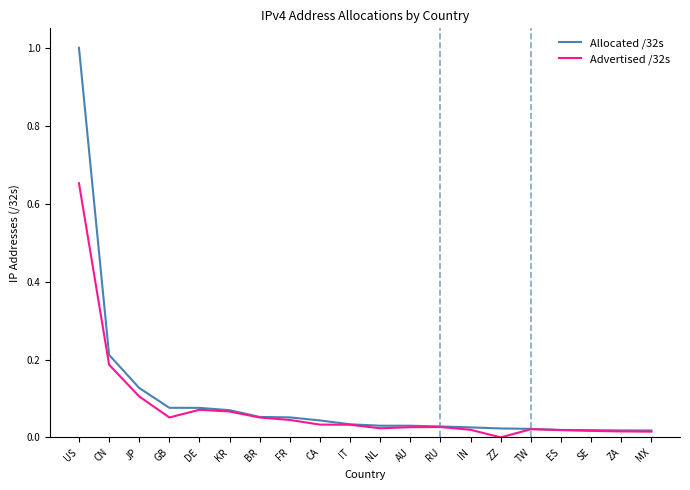

True or false: Advertised /32s and Allocated /32s cross at least once.

False